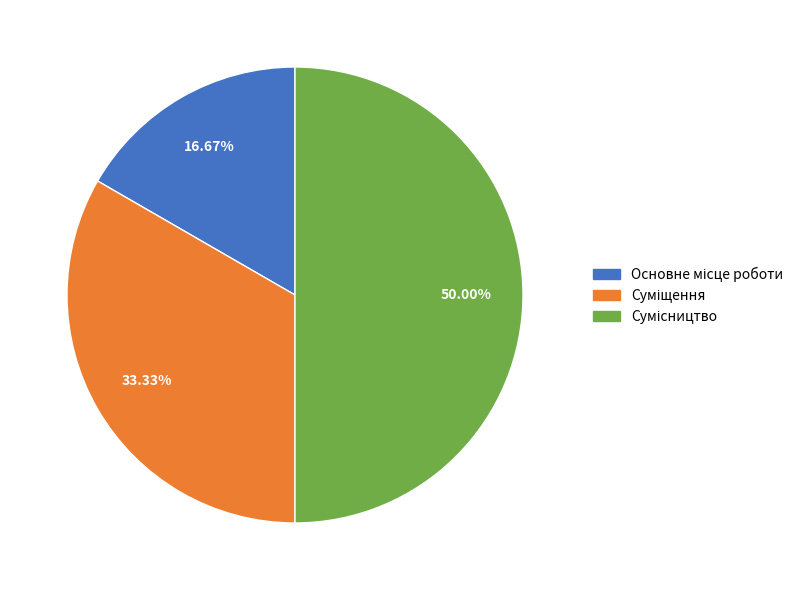

To the nearest percent, what is the combined percentage of Сумісництво and Суміщення?

83%